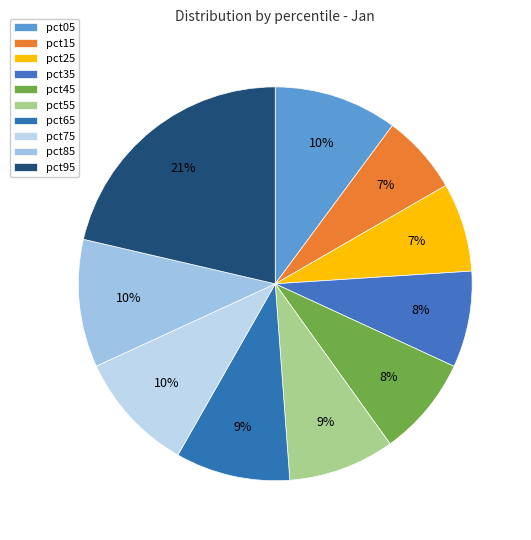

Count the number of slices in the pie.

10